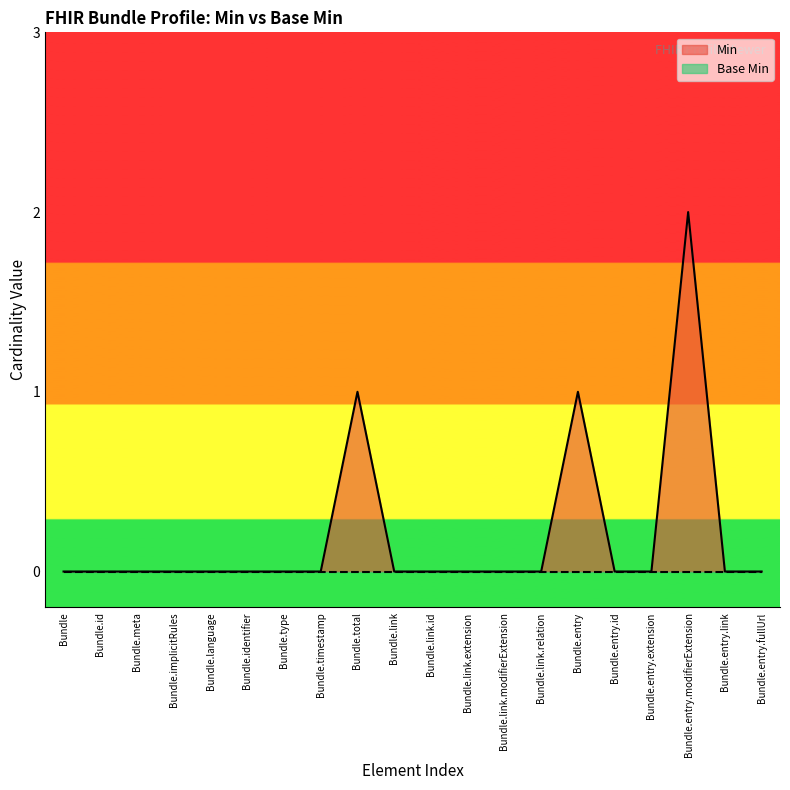

What is the difference between the maximum and minimum values?

2